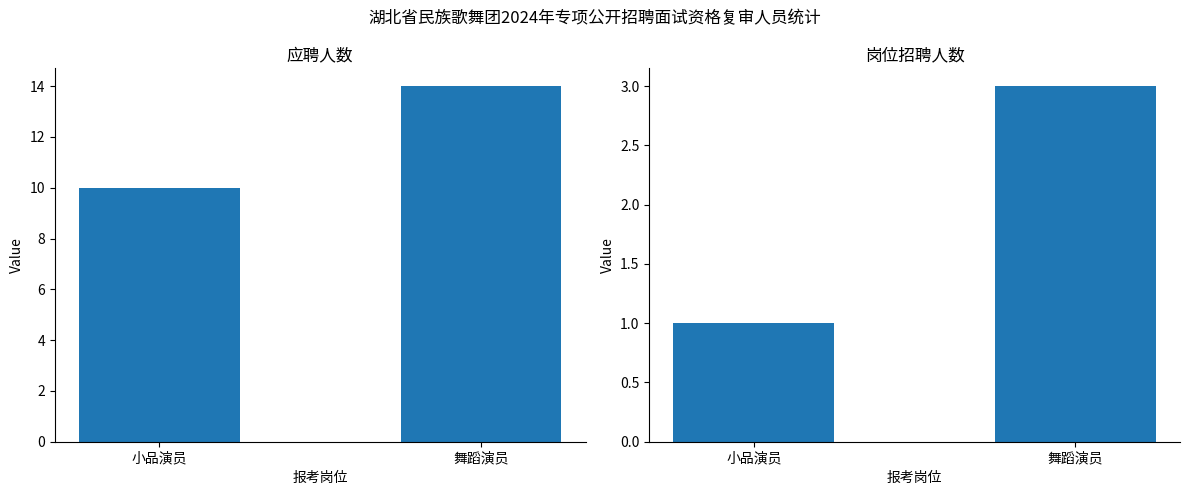

Between 小品演员 and 舞蹈演员, which series saw the biggest shift?

应聘人数